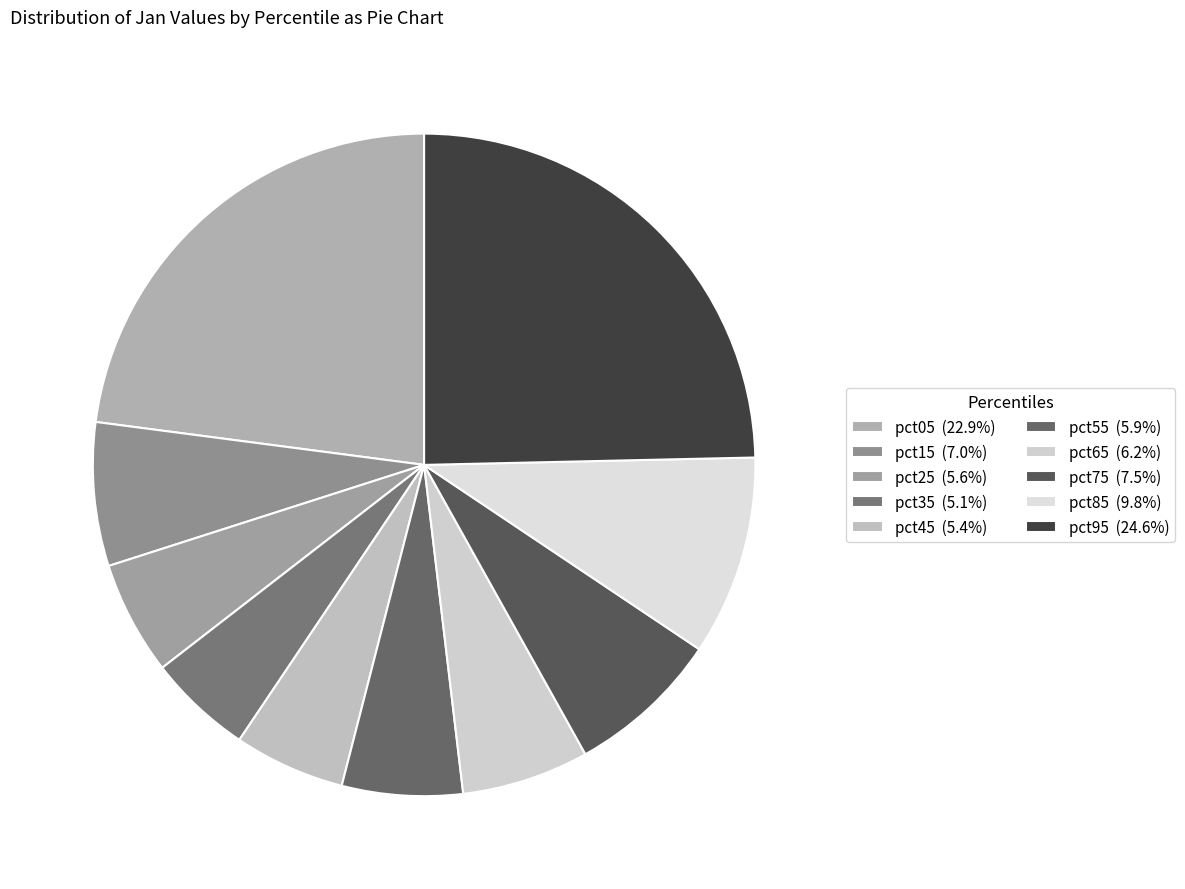

Do pct25 and pct75 together represent more than half of the pie?

No